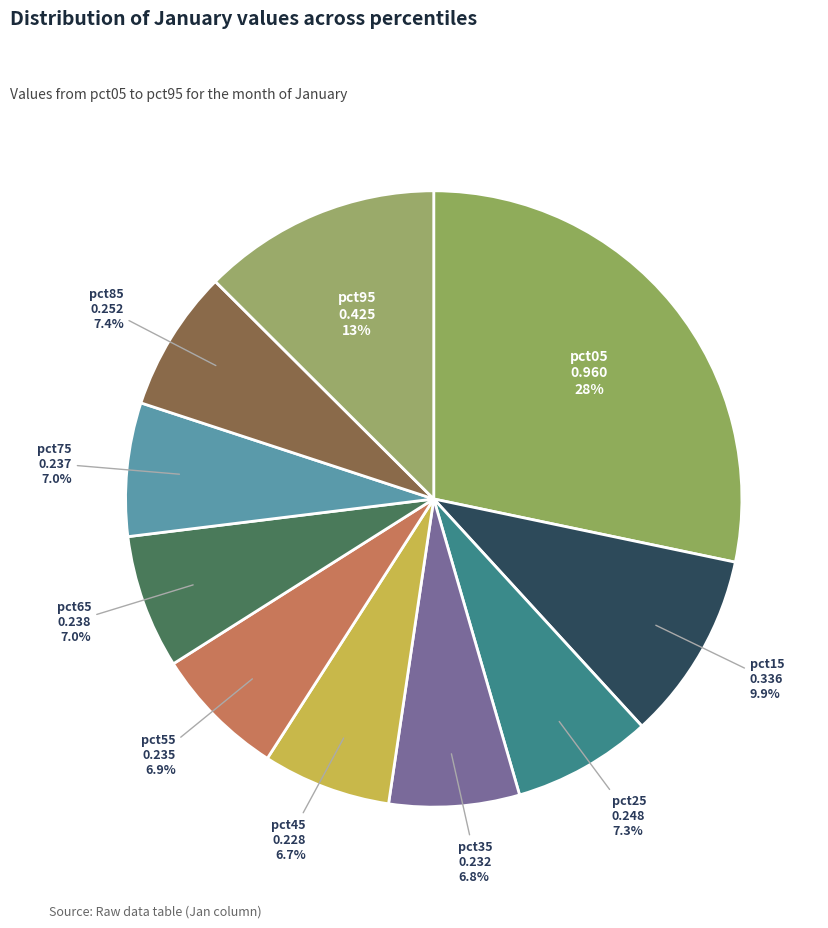

What percentage is NOT represented by pct65?

93.0%